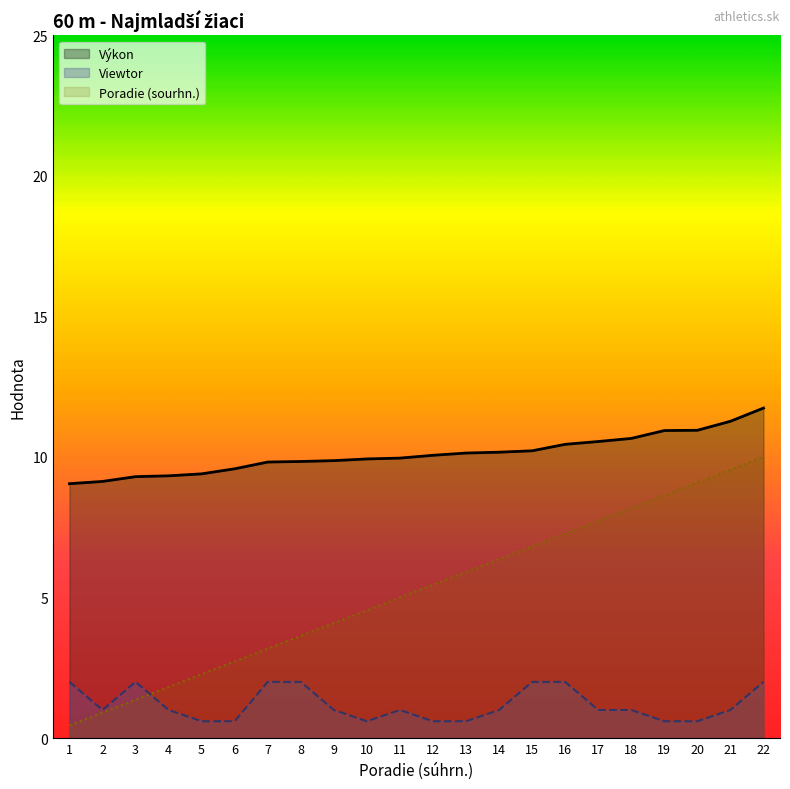

True or false: Výkon and Viewtor intersect in this chart.

False